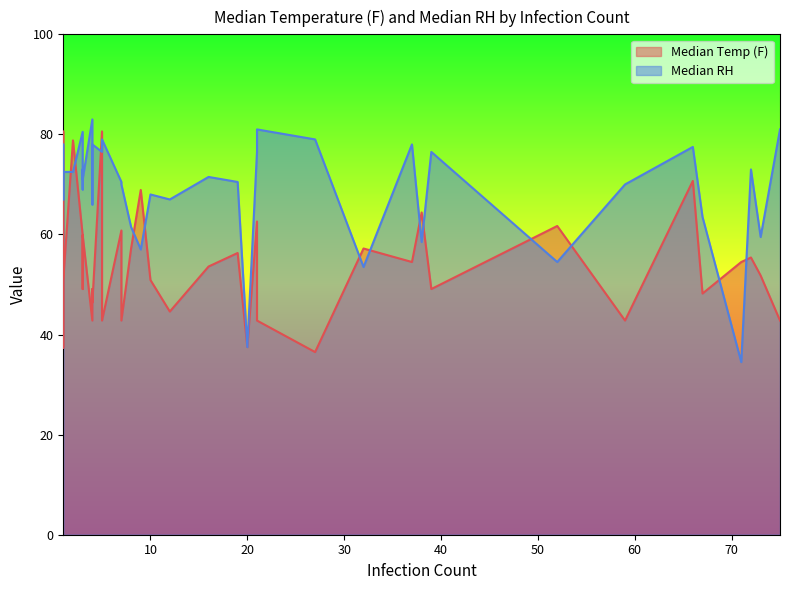

How many intersections are there between Median Temp (F) and Median RH?

15